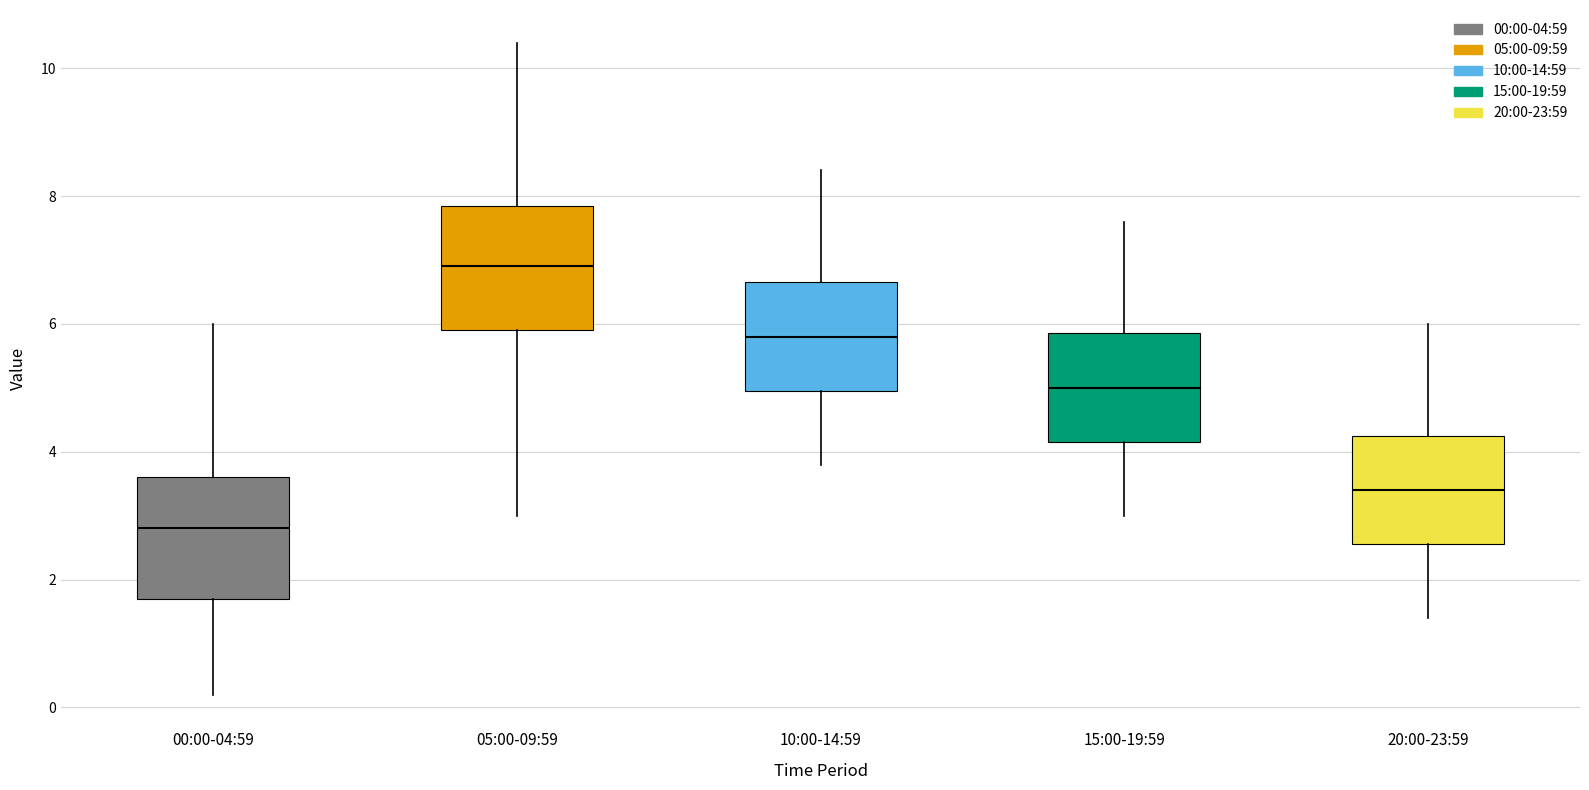

Where does the upper whisker of the box for 15:00-19:59 end on the y-axis? The values are not printed on the chart, so give them approximately, as read against the axis.

7.6